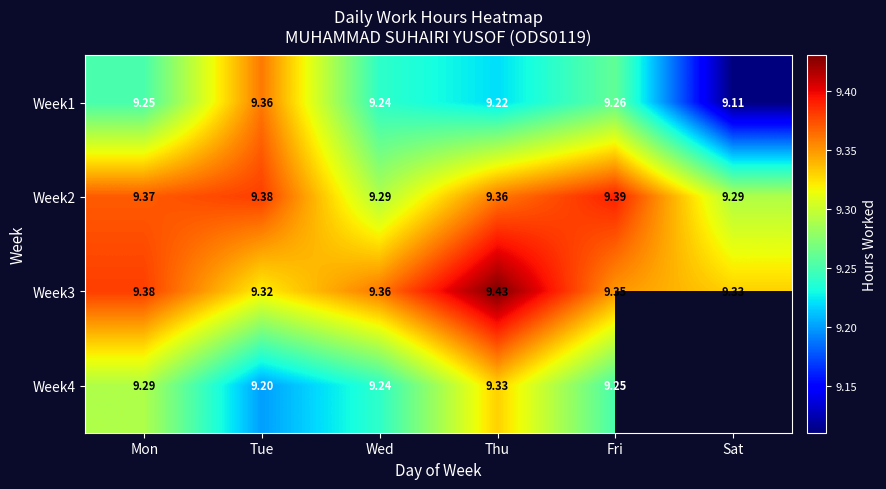

At which label does Week1 reach its peak?

Tue